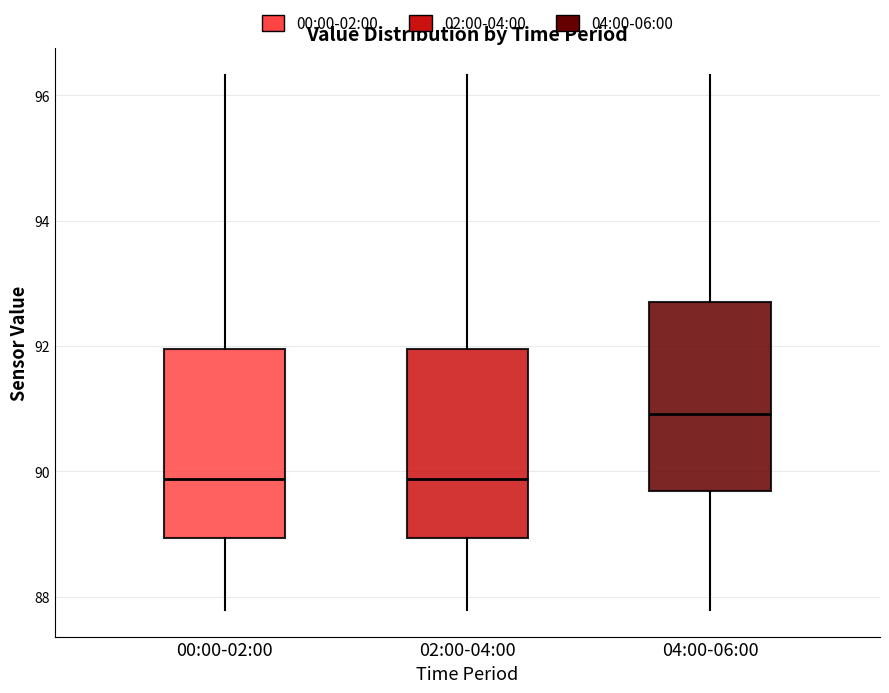

Where does the upper whisker of the box for 02:00-04:00 end on the y-axis? The values are not printed on the chart, so give them approximately, as read against the axis.

96.4